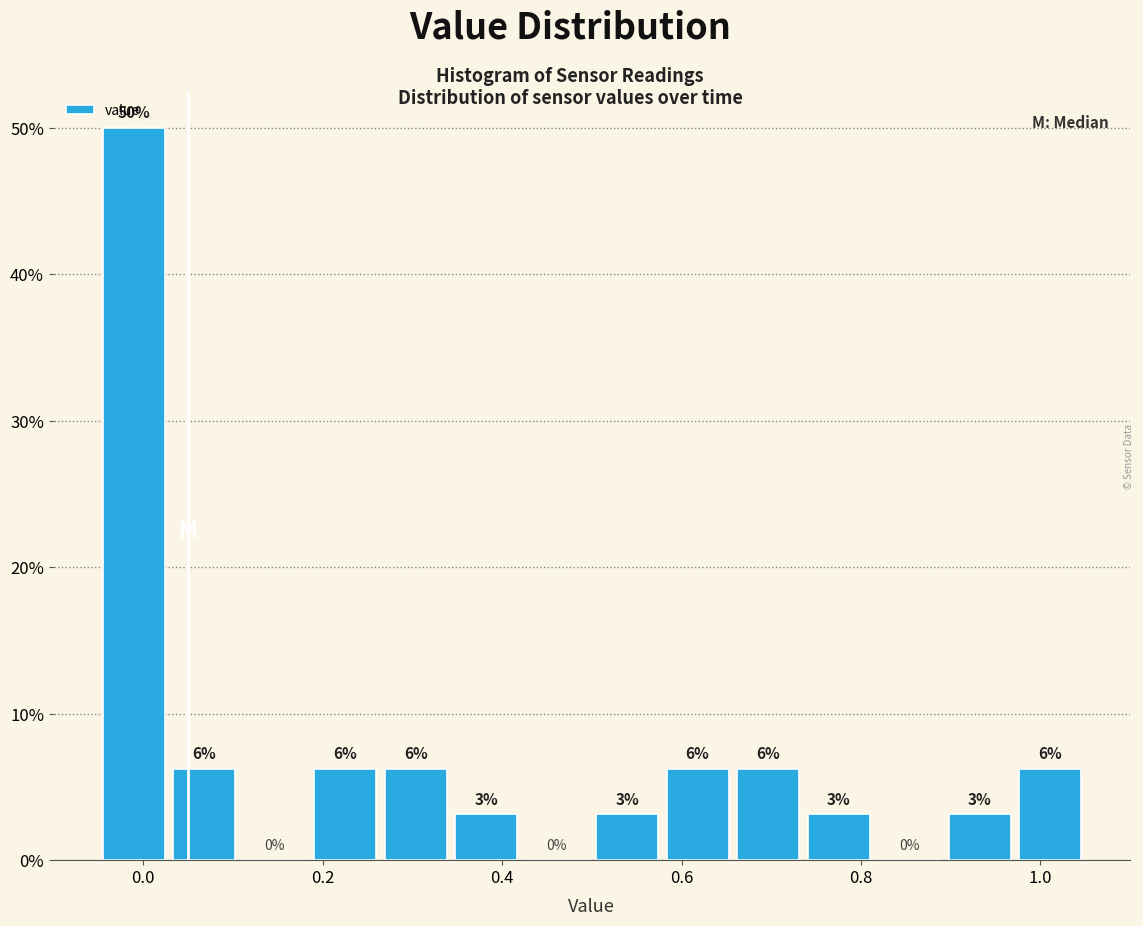

Around what value on the x-axis is the tallest bar? Give the approximate position of its centre, as read against the axis.

-0.02